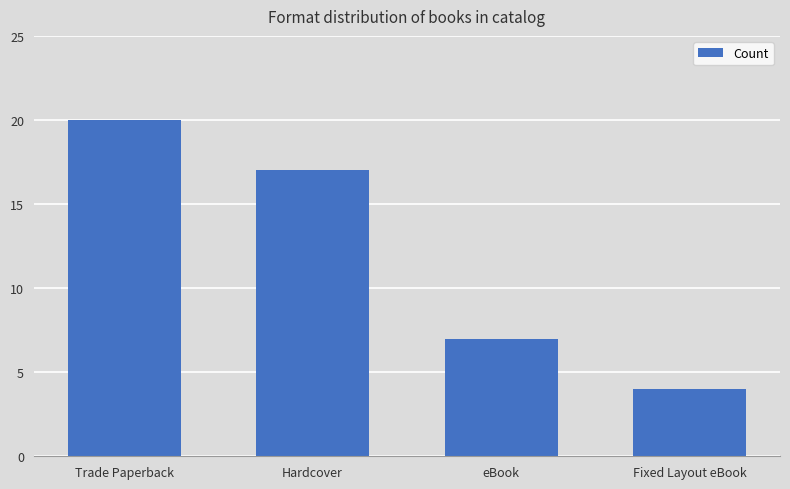

Does the chart contain stacked bars?

No